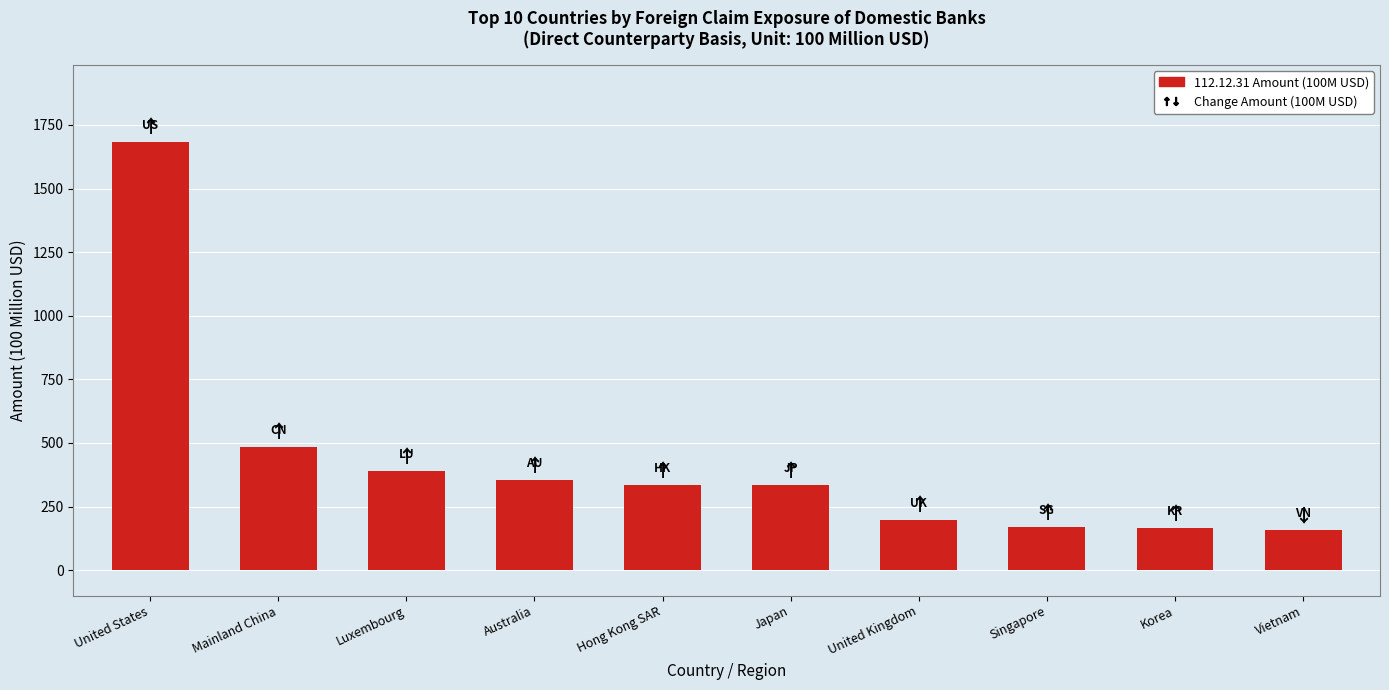

Are the bars horizontal?

No